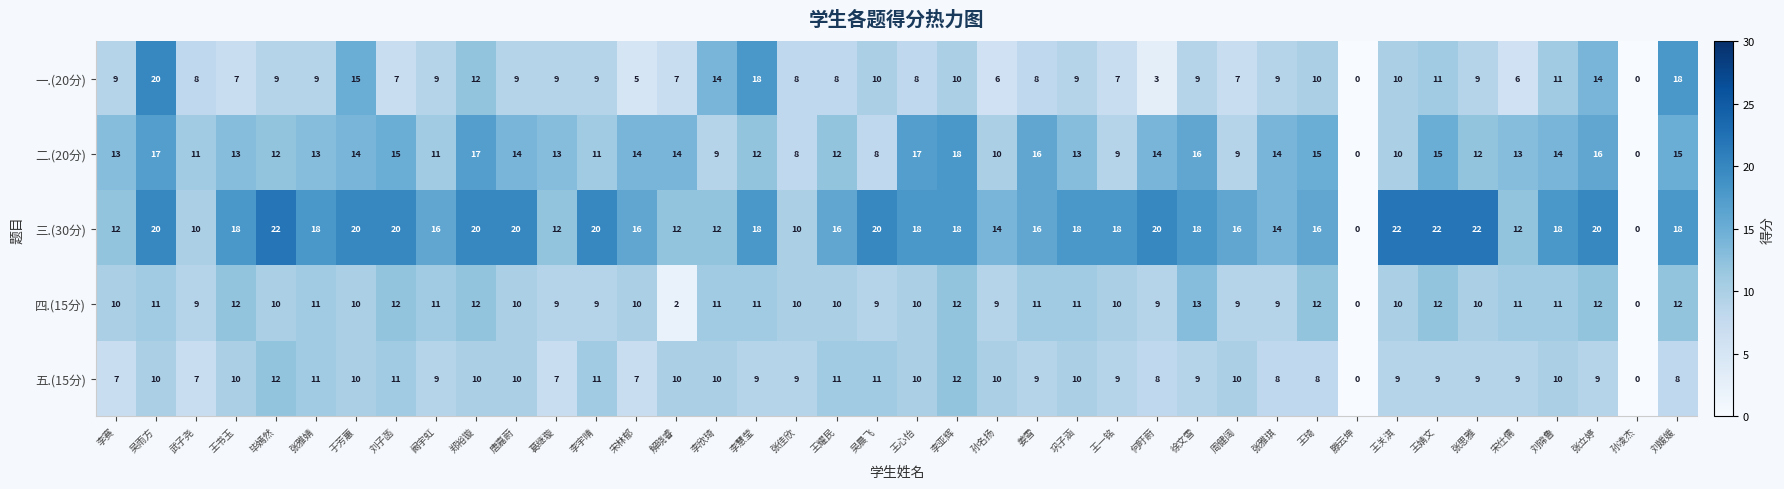

What is the total value across all series at 张雅婧?

62